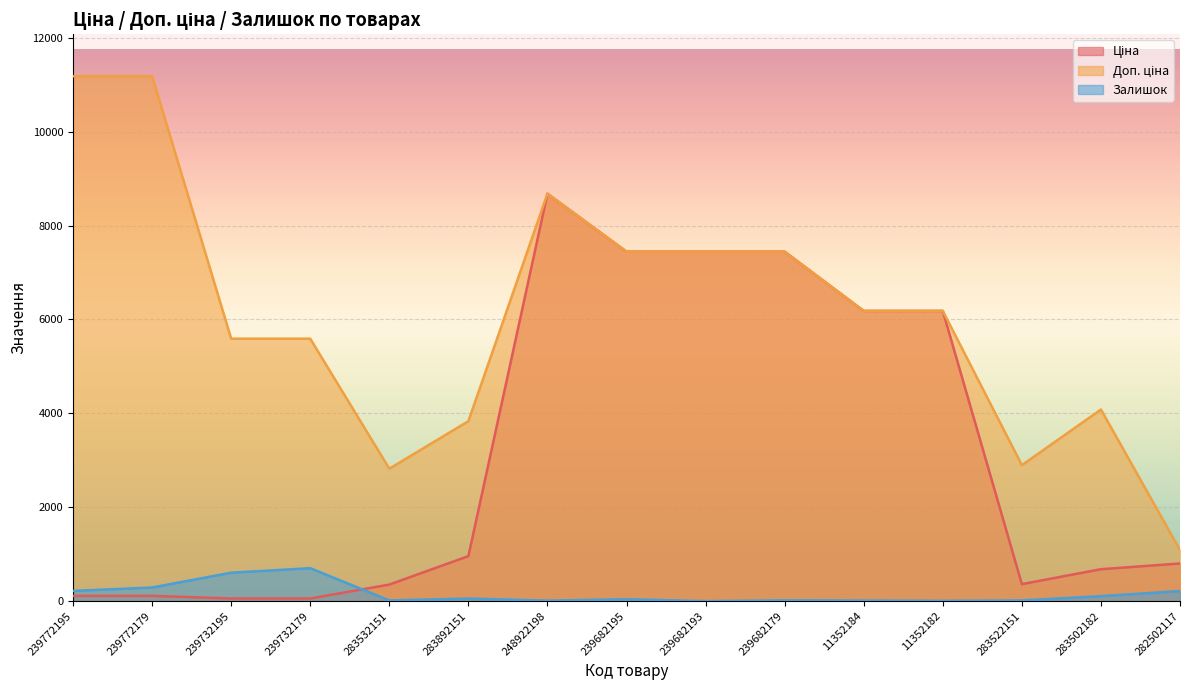

True or false: Доп. ціна has a value of 4506.8 at 283522151.

False